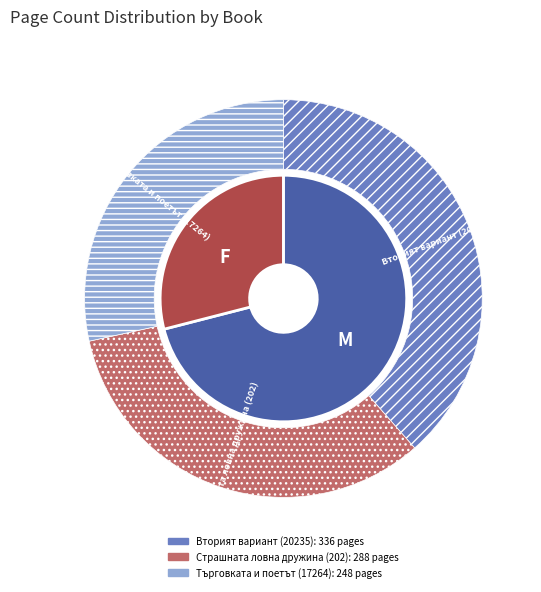

To the nearest percent, what is the average slice percentage?

33%